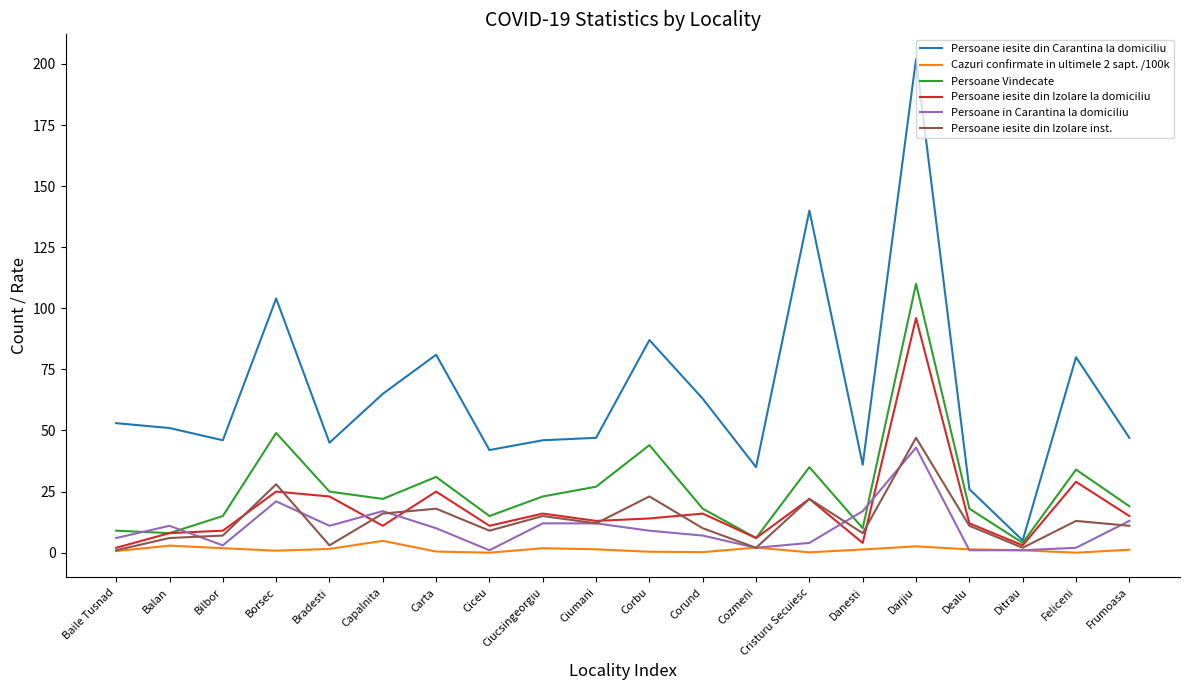

What are all the series names shown in the legend?

Persoane iesite din Carantina la domiciliu, Cazuri confirmate in ultimele 2 sapt. /100k, Persoane Vindecate, Persoane iesite din Izolare la domiciliu, Persoane in Carantina la domiciliu, Persoane iesite din Izolare inst.